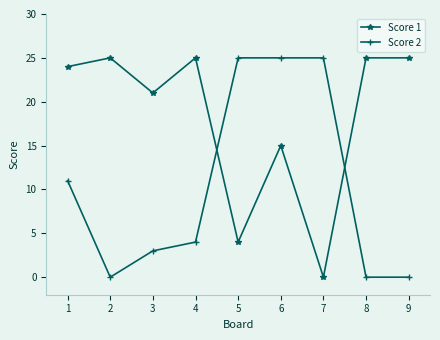

Is the value of Score 2 at 6 greater than the value of Score 1 at 1?

Yes